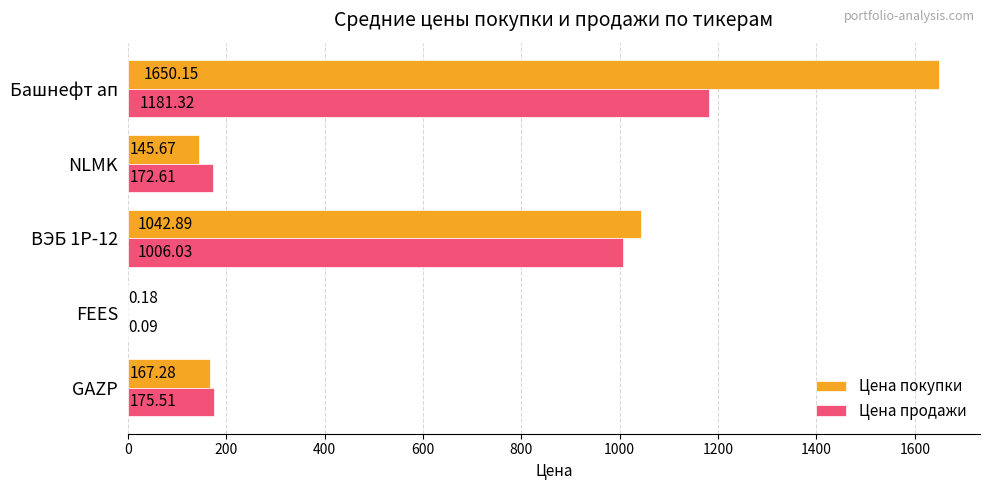

Which label corresponds to the largest value in the chart?

Башнефт ап